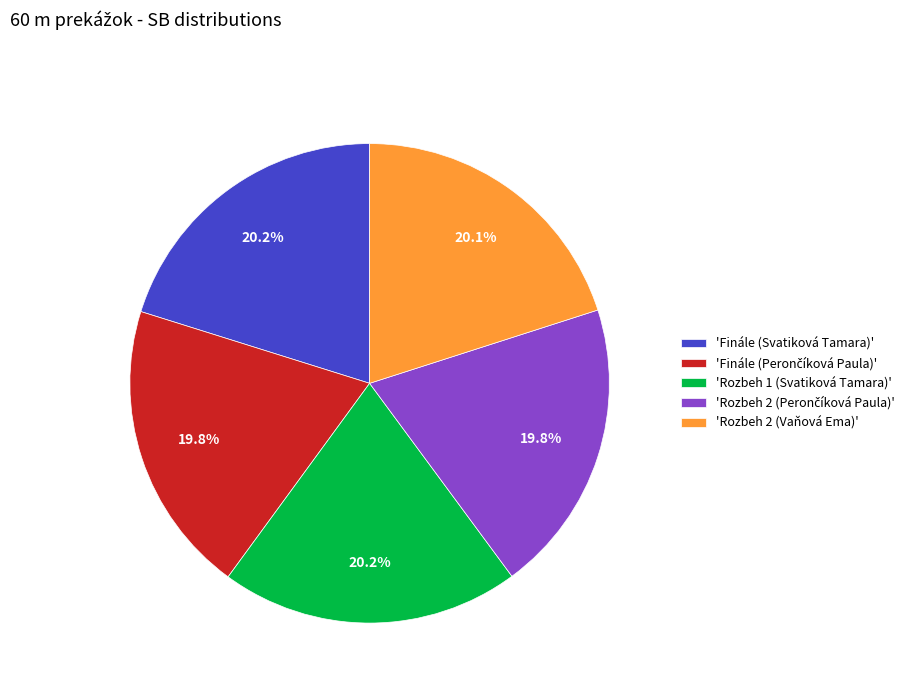

Is there a majority slice in this chart?

No